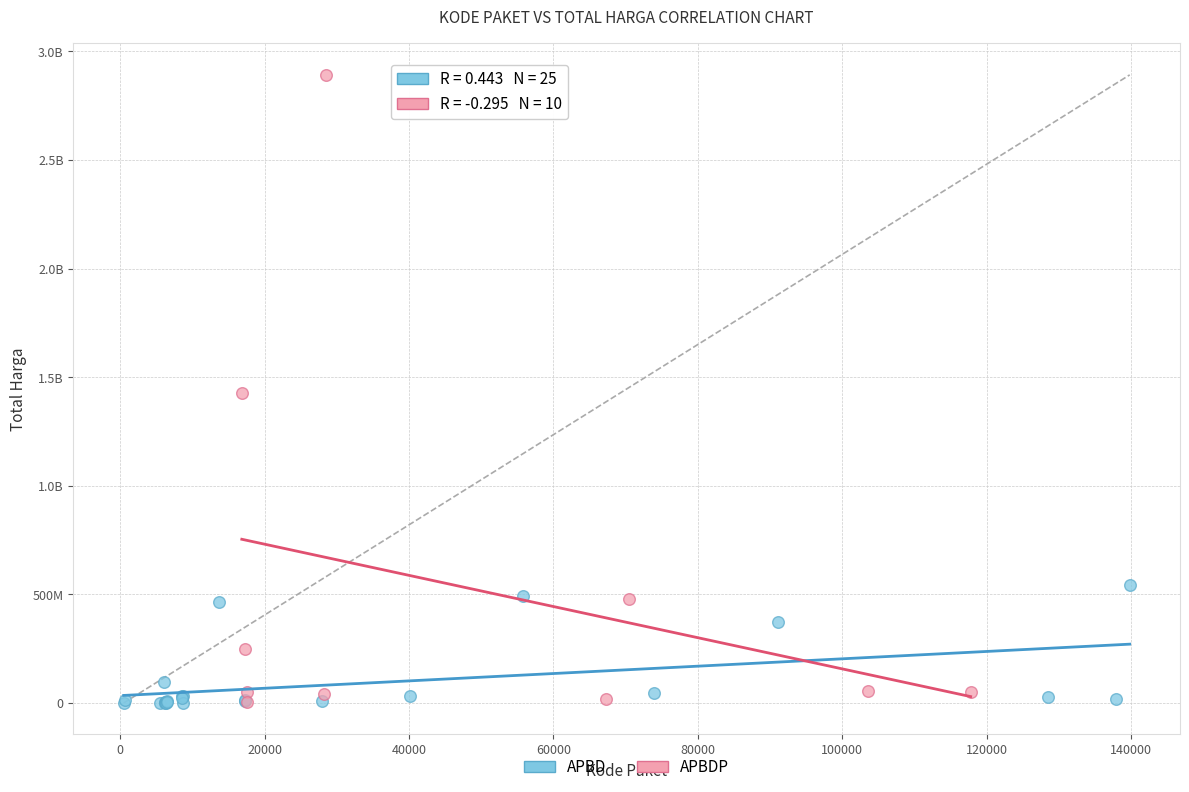

What are all the series names shown in the legend?

APBD, APBDP